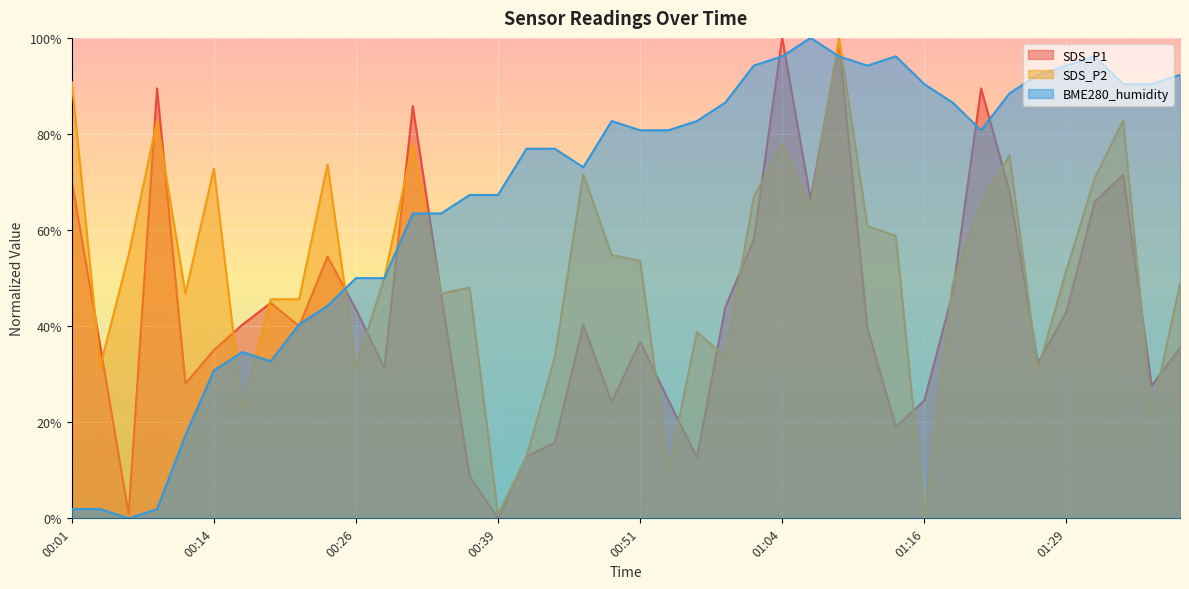

What is the difference between the maximum and minimum values in the BME280_humidity series?

100.0